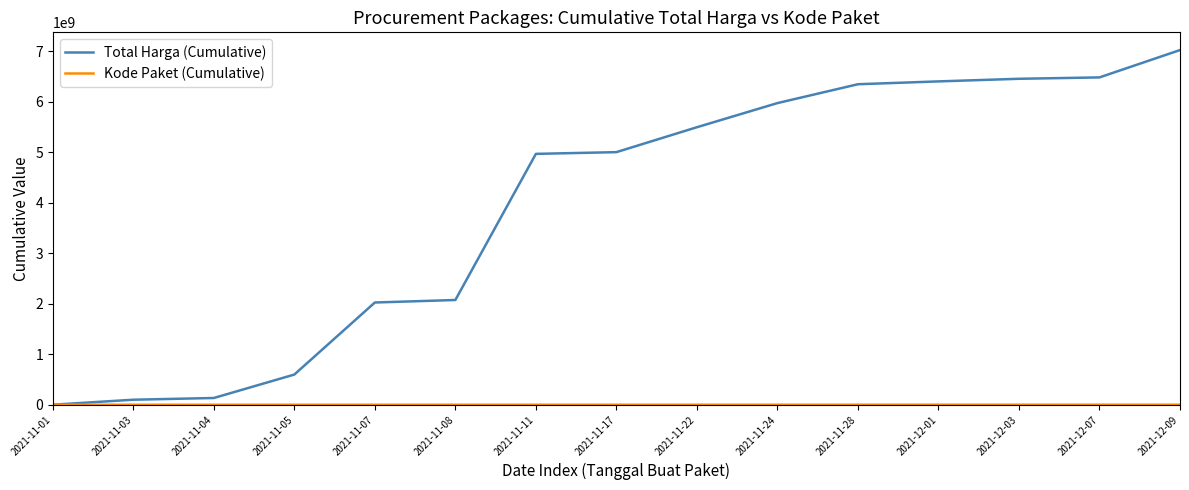

Which series has the largest total across all categories?

Total Harga (Cumulative)